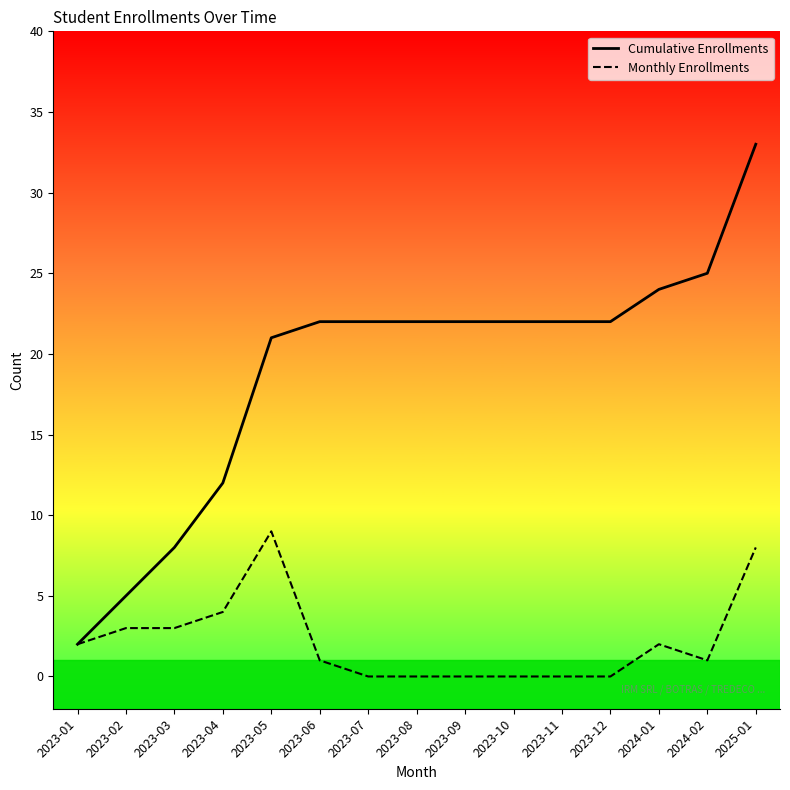

How many values in the Cumulative Enrollments series exceed 22?

3